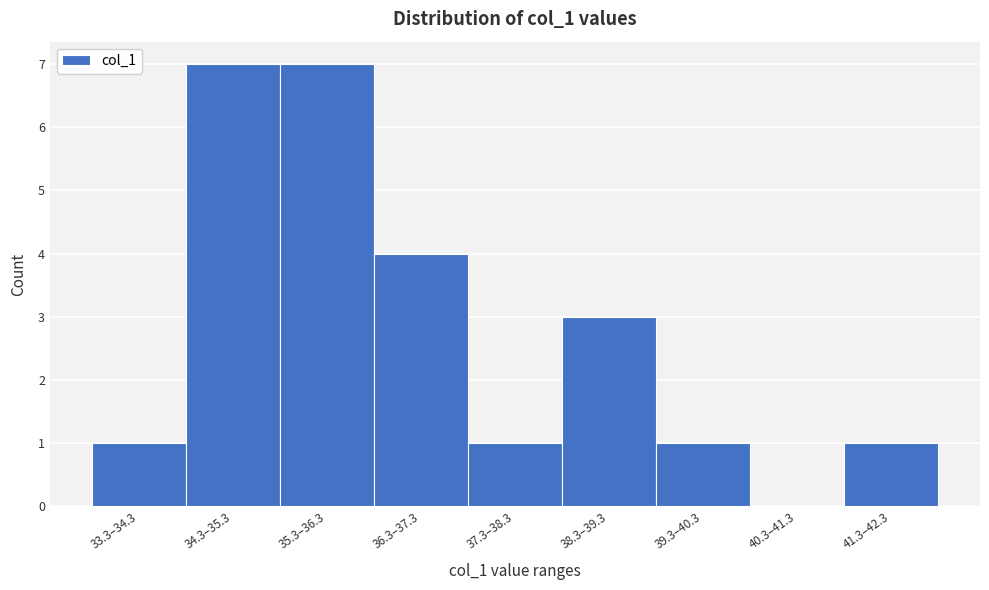

Reading right to left, extract all data points from this chart.

41.3–42.3=1	40.3–41.3=0	39.3–40.3=1	38.3–39.3=3	37.3–38.3=1	36.3–37.3=4	35.3–36.3=7	34.3–35.3=7	33.3–34.3=1